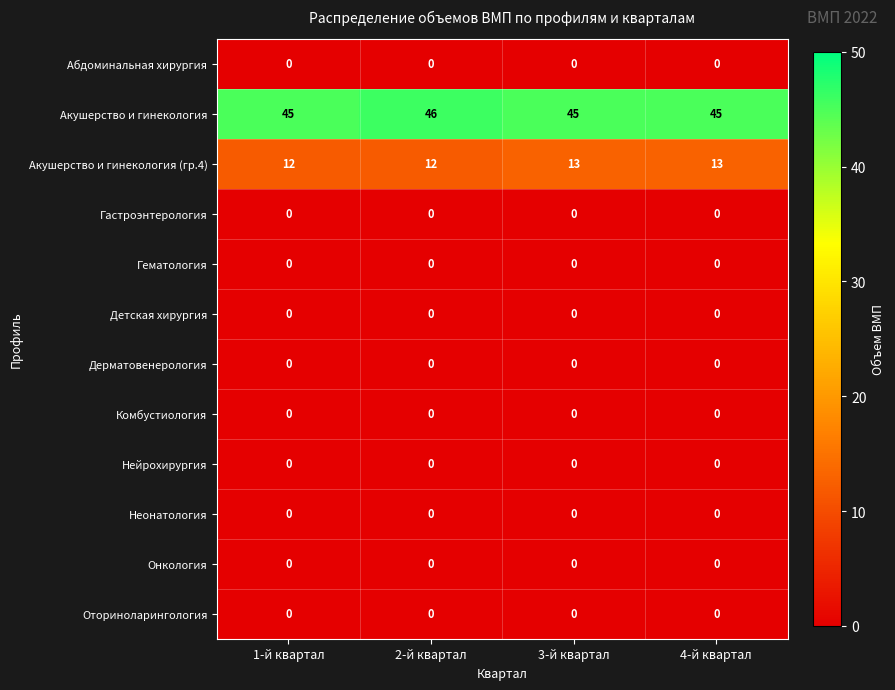

What is the maximum value shown in the chart?

46